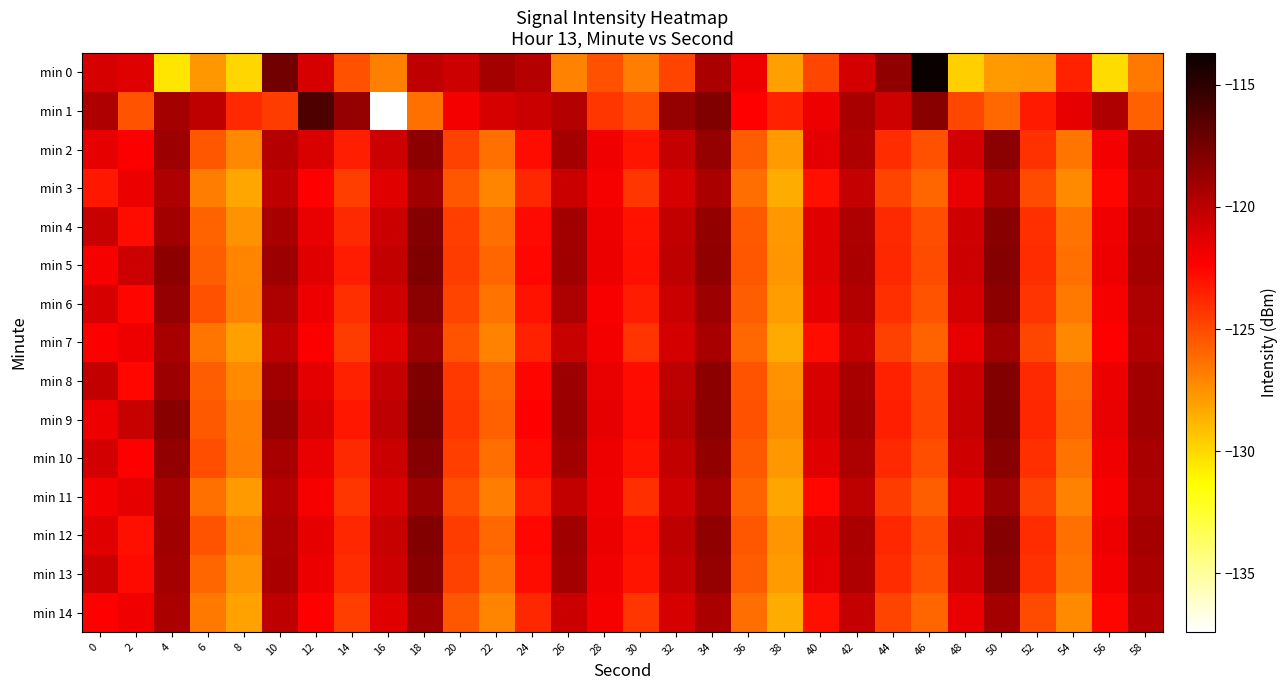

At 34, list the series in order from largest to smallest.

min 1, min 9, min 8, min 5, min 12, min 4, min 10, min 2, min 13, min 6, min 11, min 7, min 3, min 14, min 0